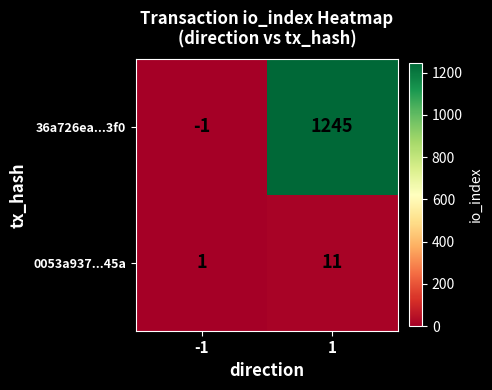

Reading right to left, extract all data points from this chart.

36a726ea...3f0: 1245	-1
0053a937...45a: 11	1